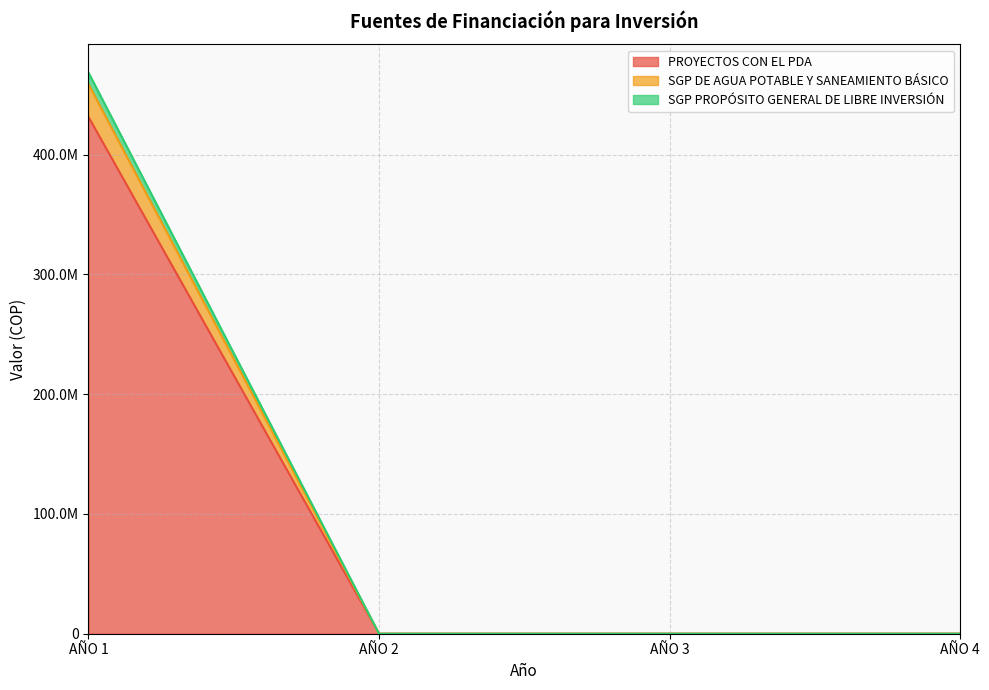

True or false: SGP DE AGUA POTABLE Y SANEAMIENTO BÁSICO and SGP PROPÓSITO GENERAL DE LIBRE INVERSIÓN intersect in this chart.

False